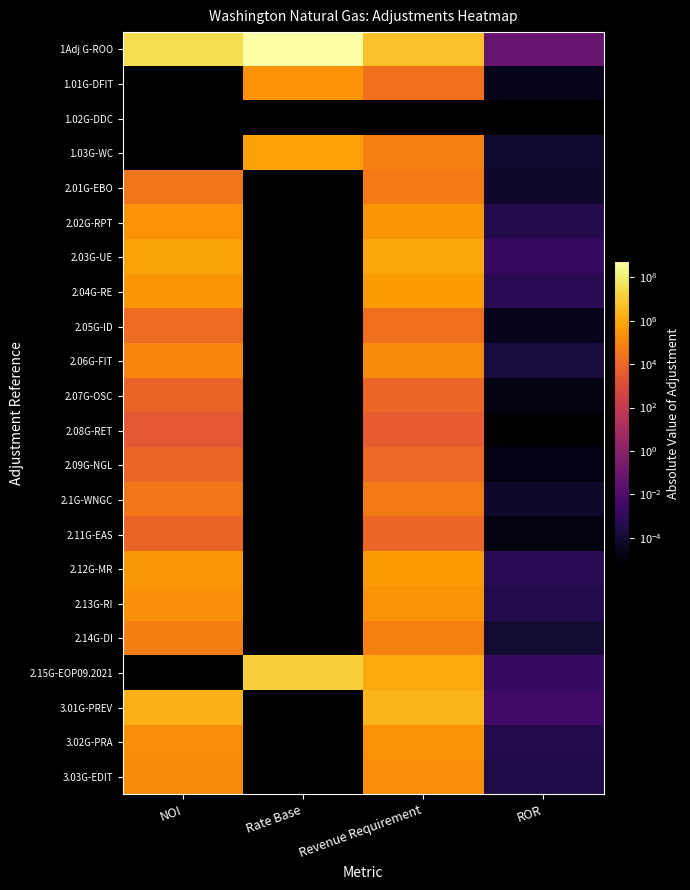

The 2.15G-EOP09.2021 series shows 12408000.0 at Rate Base. True or false?

True